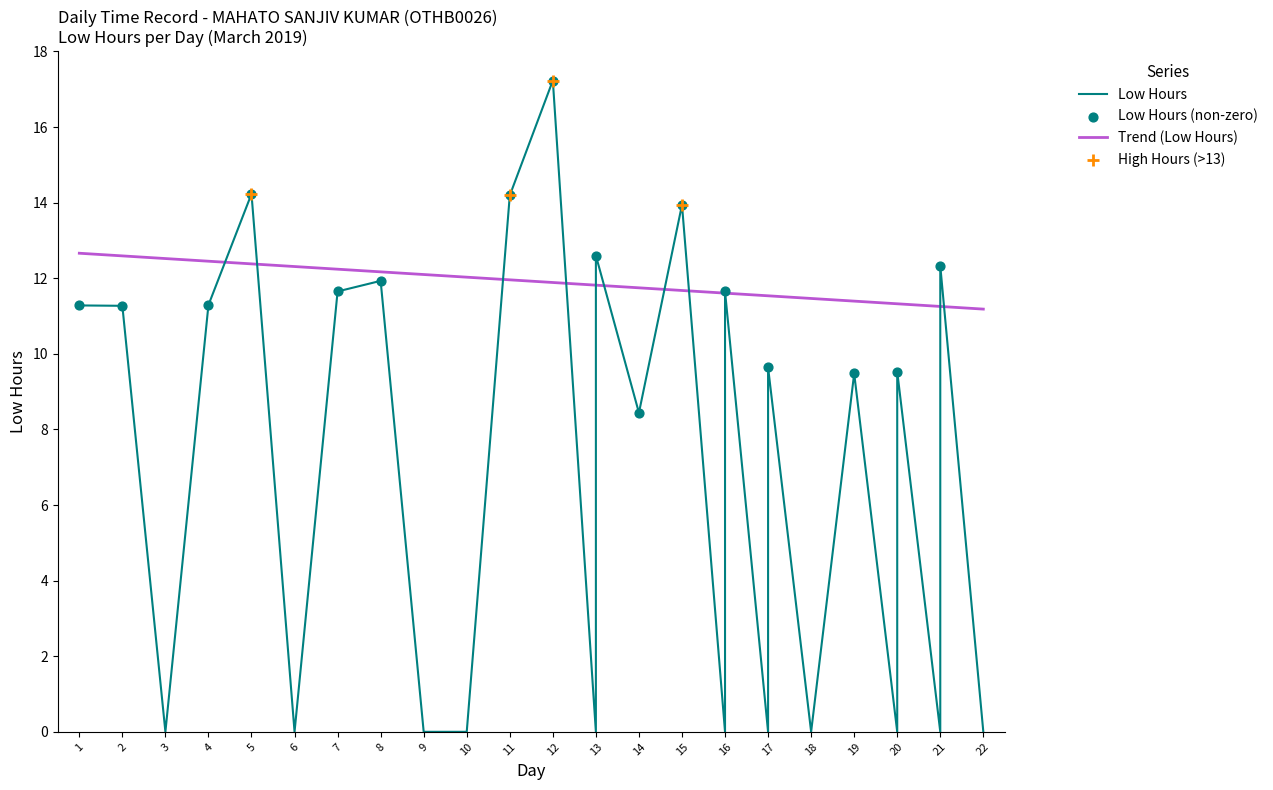

Which has a higher value, 20 or 21?

21